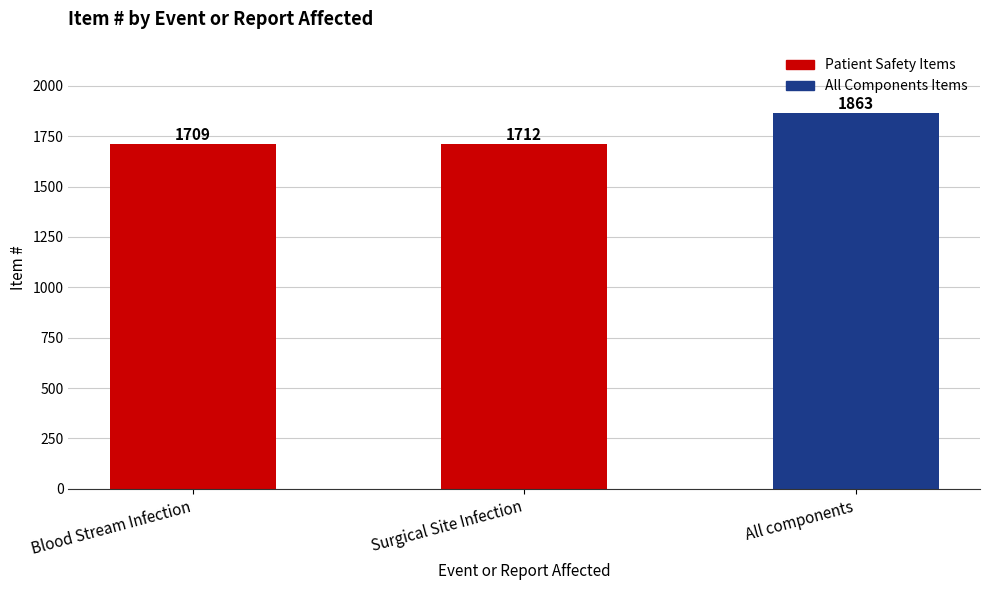

Rank the categories by value from lowest to highest.

Blood Stream Infection, Surgical Site Infection, All components